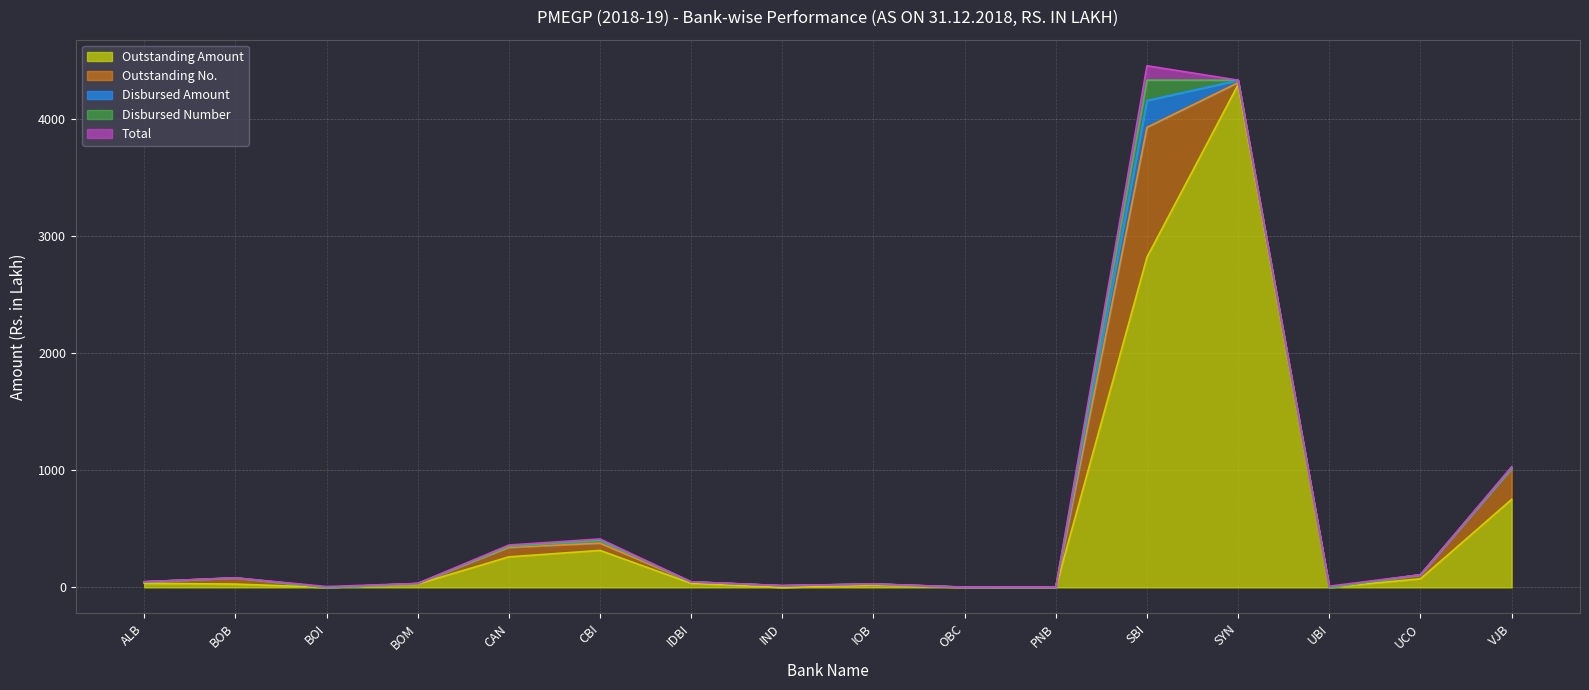

What is the sum of all Disbursed Amount values?

283.4